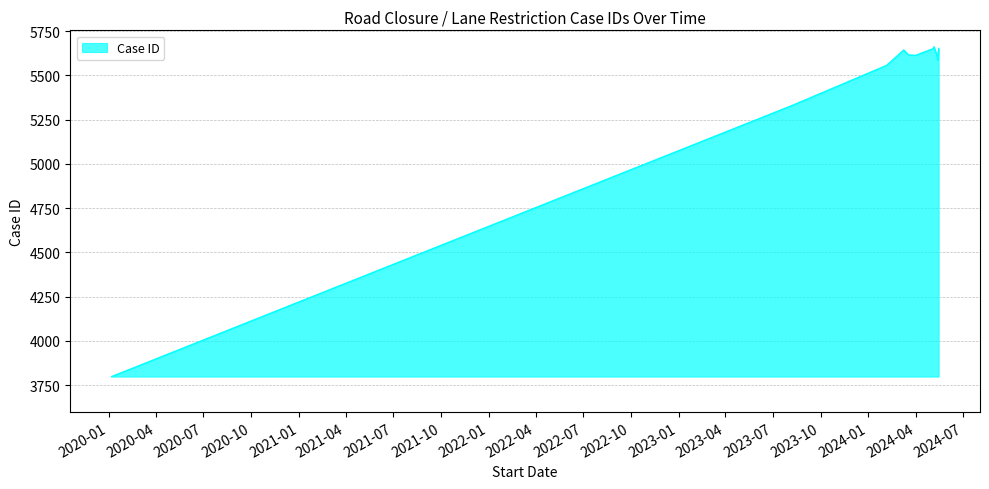

How many lines are shown in the chart?

1